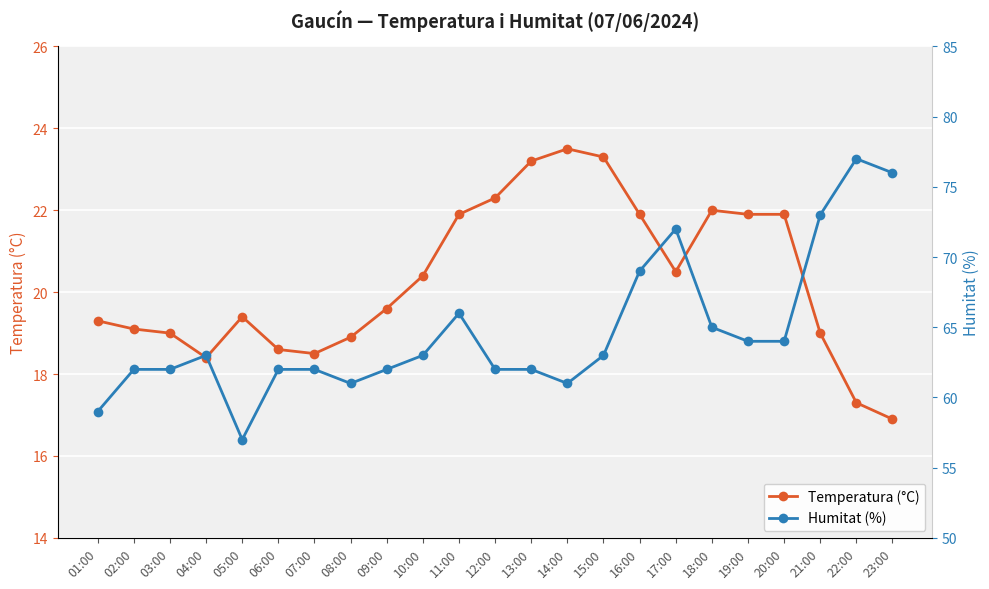

Which category has the lowest value across all series?

23:00